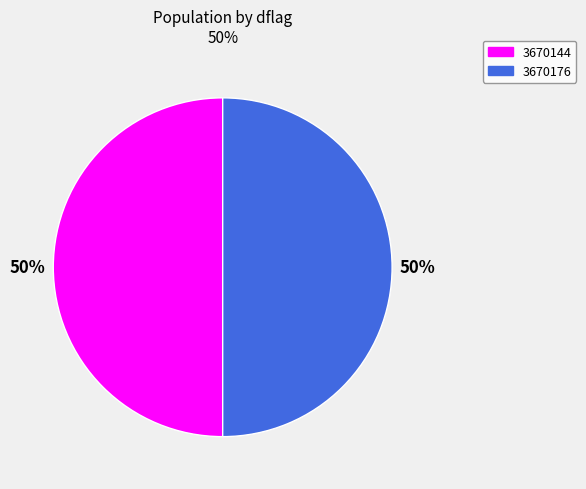

To the nearest percent, what is the average slice percentage?

50%